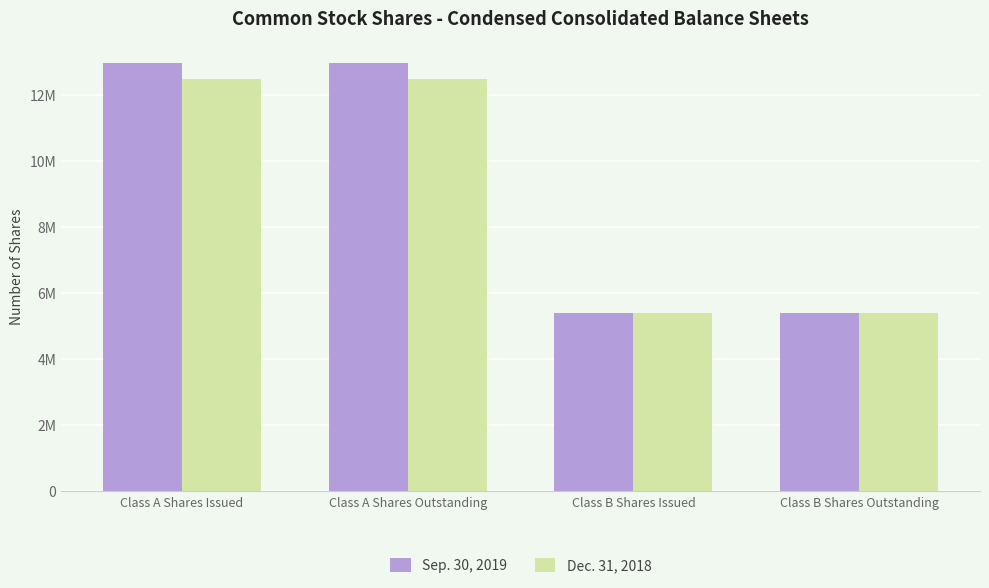

Rank the categories by Dec. 31, 2018 value from highest to lowest.

Class A Shares Issued, Class A Shares Outstanding, Class B Shares Issued, Class B Shares Outstanding